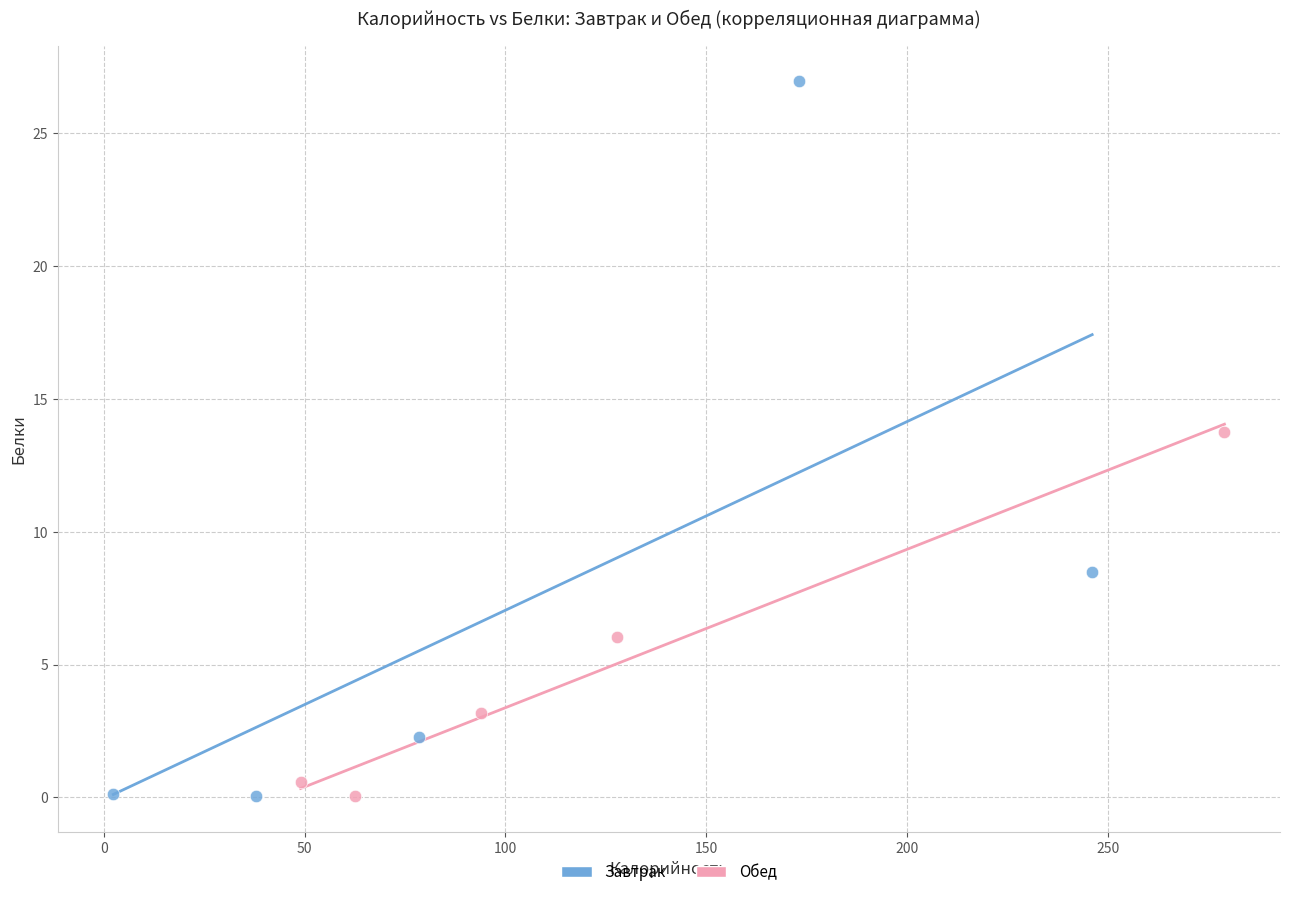

Which series has the largest Y range (max minus min)?

Завтрак